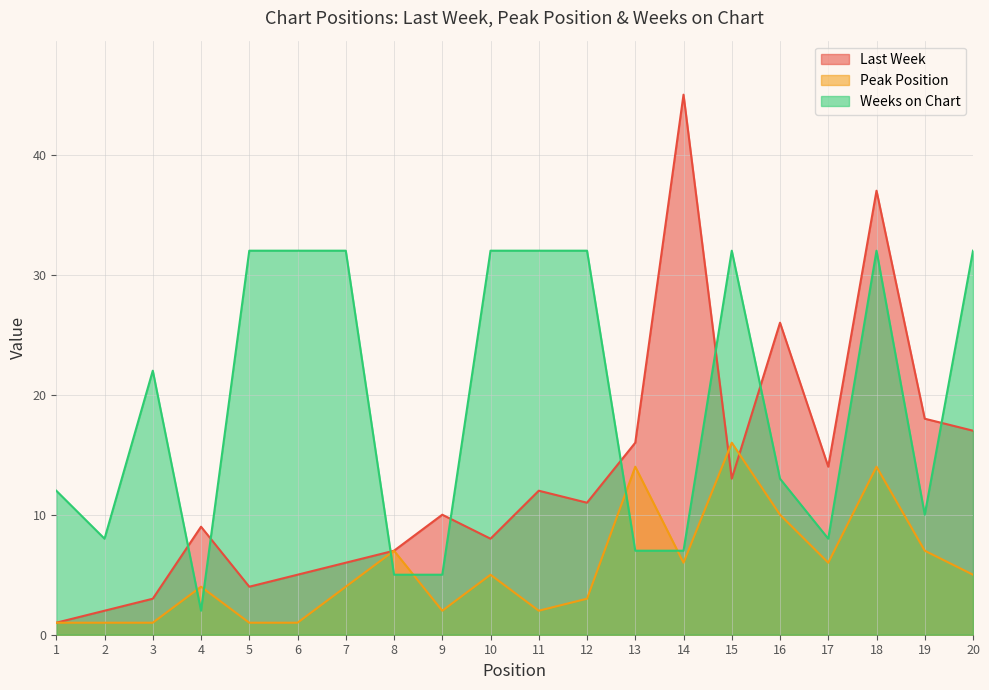

At which category does the chart reach its minimum across all series?

1